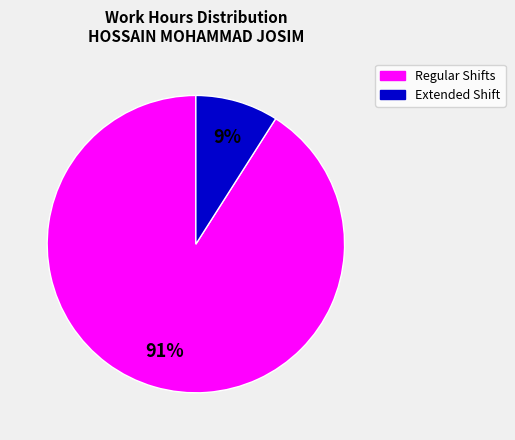

How many slices are in this pie chart?

2